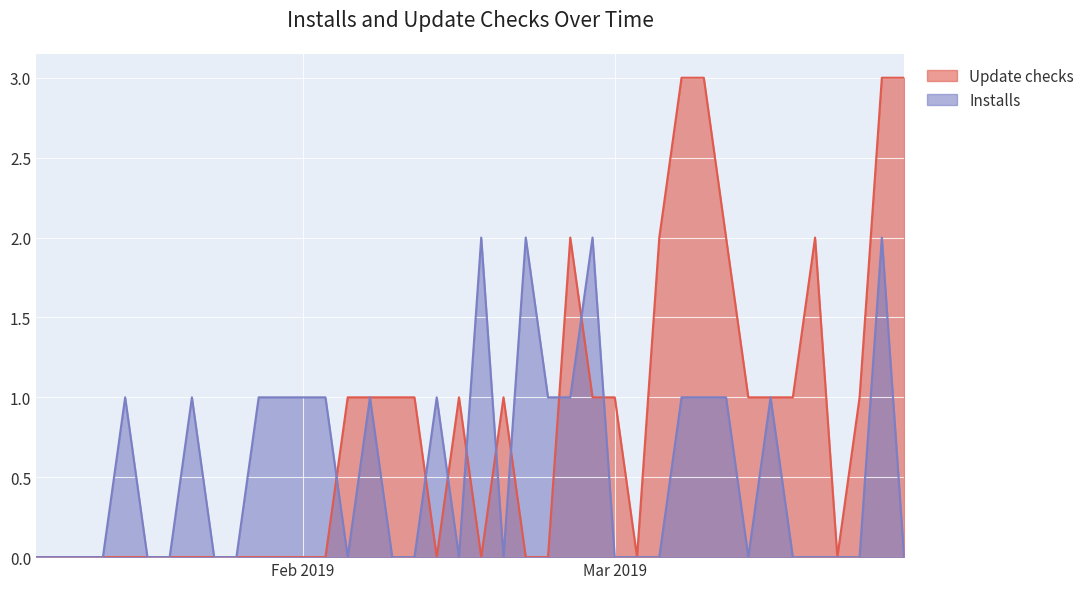

True or false: Installs has more than 1 points higher than both neighbors.

True